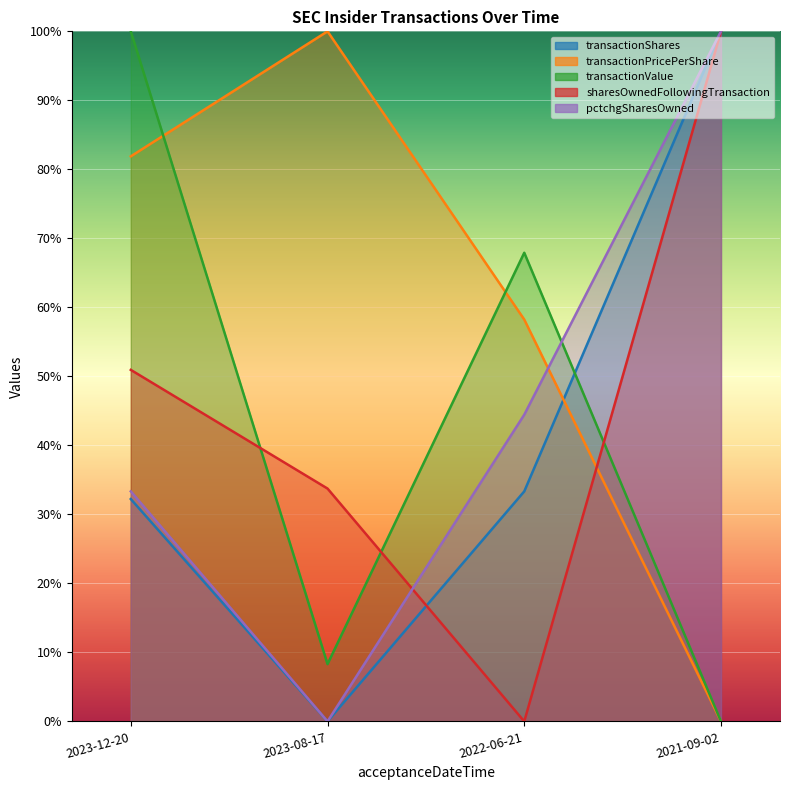

How many intersections are there between sharesOwnedFollowingTransaction and pctchgSharesOwned?

1